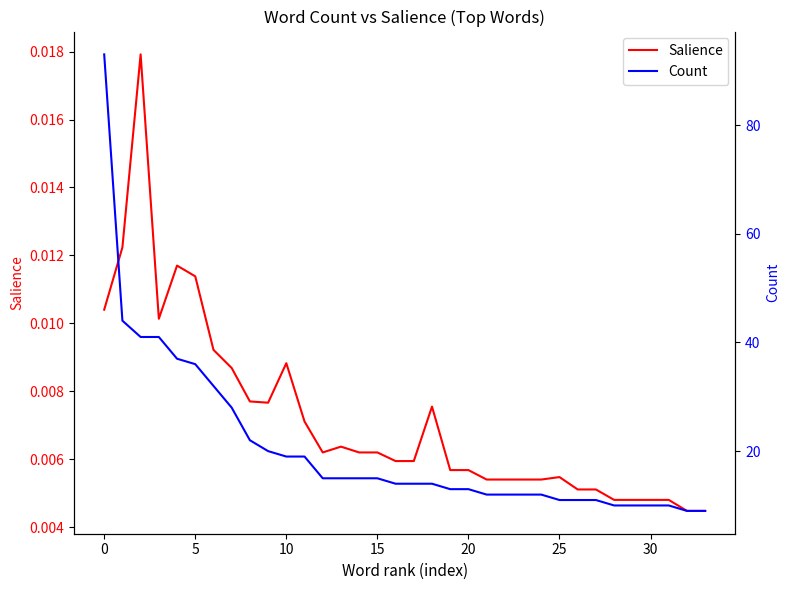

Which has a higher value, 20 or 25?

20